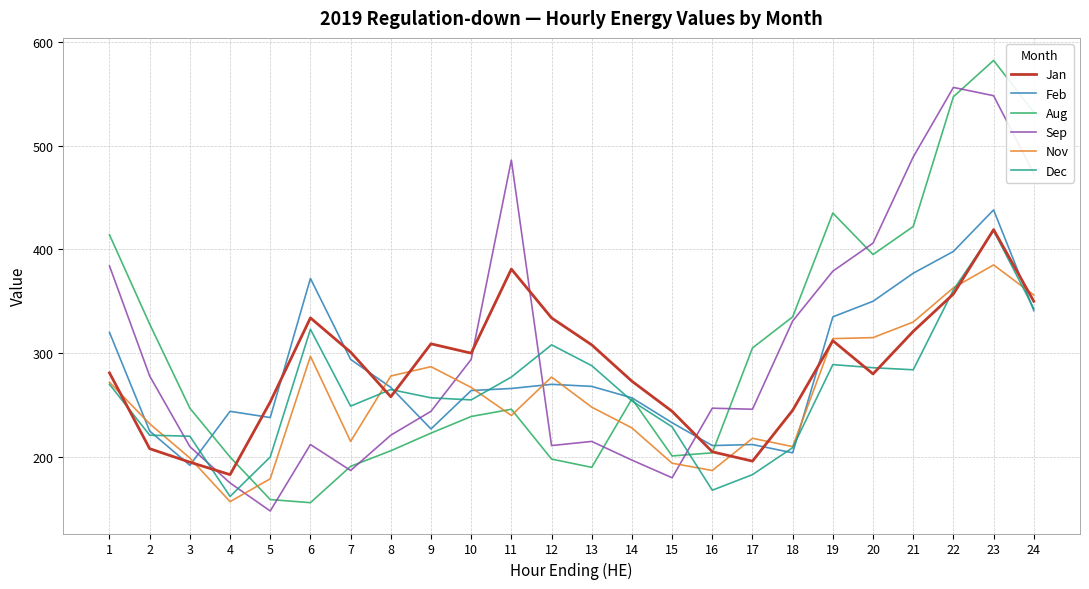

Between which two adjacent categories do Dec and Aug first intersect?

4 and 5